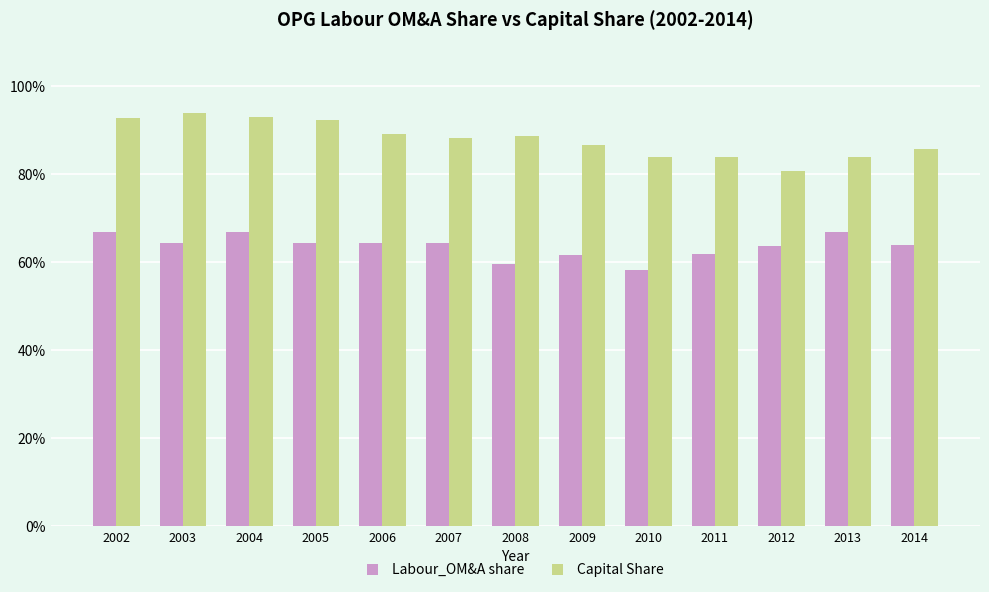

What is the value of the Labour_OM&A share bar at the 12th from the left?

0.7